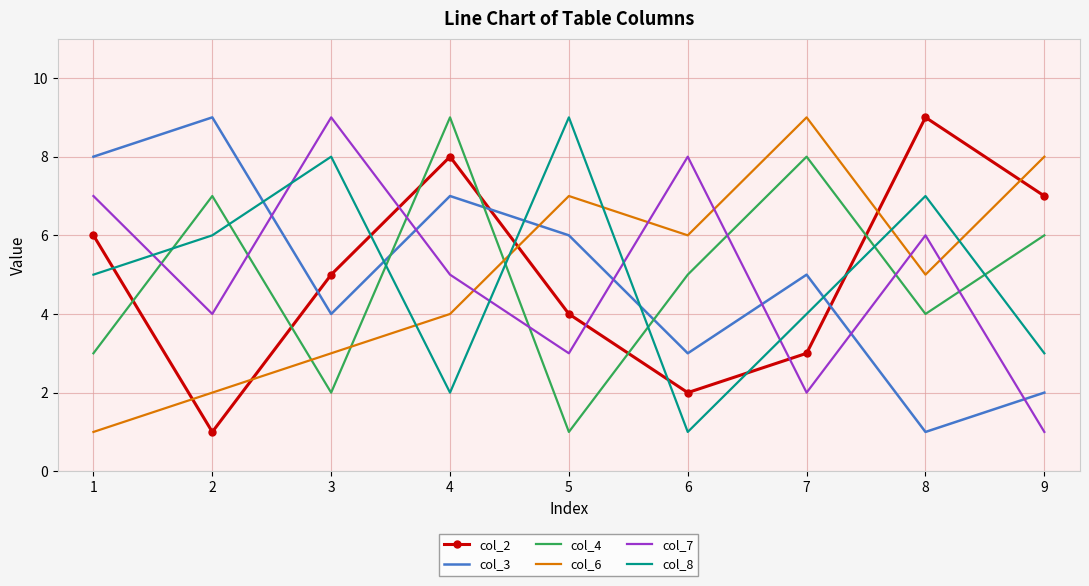

At which category does col_8 reach its first local peak?

3